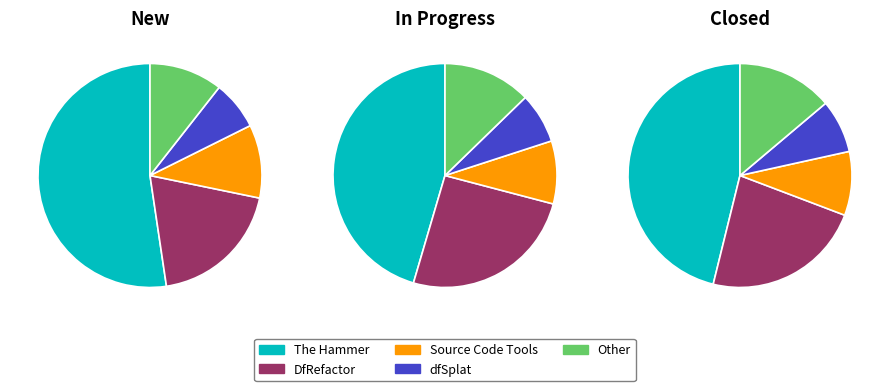

What is the total percentage of DfRefactor and Source Code Tools?

30.0%